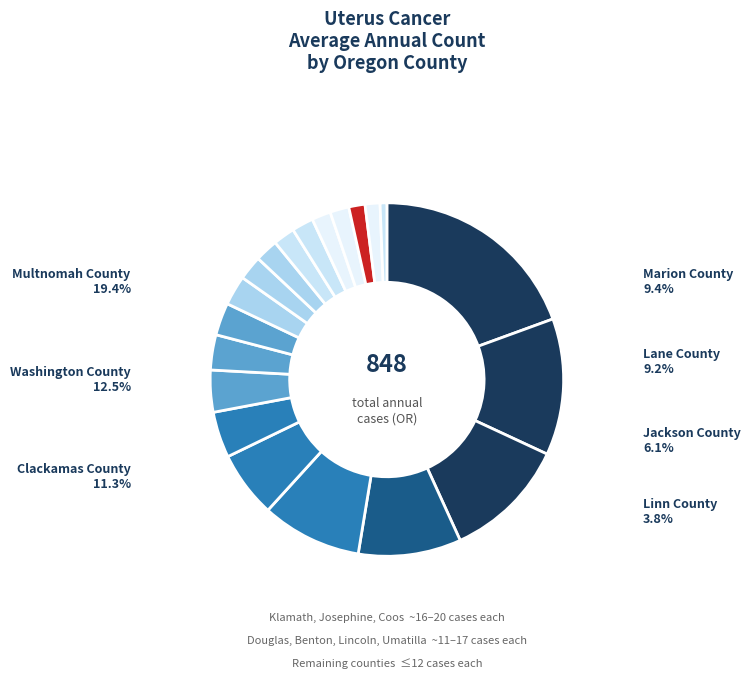

Count the number of slices in the pie.

20